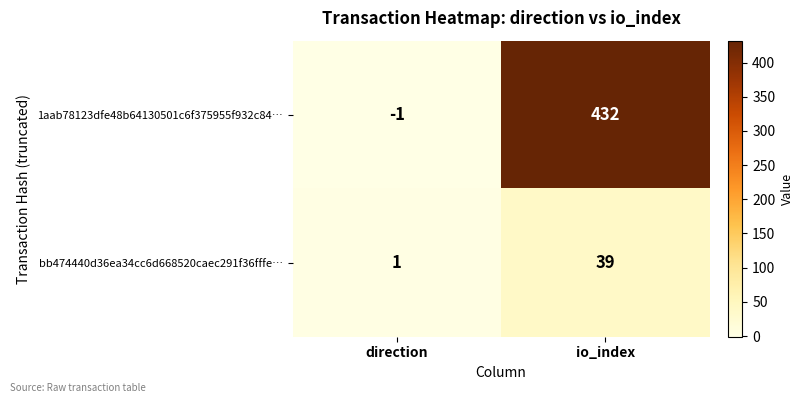

What is the difference between the maximum and minimum values in the bb474440d36ea34cc6d668520caec291f36fffe… series?

38